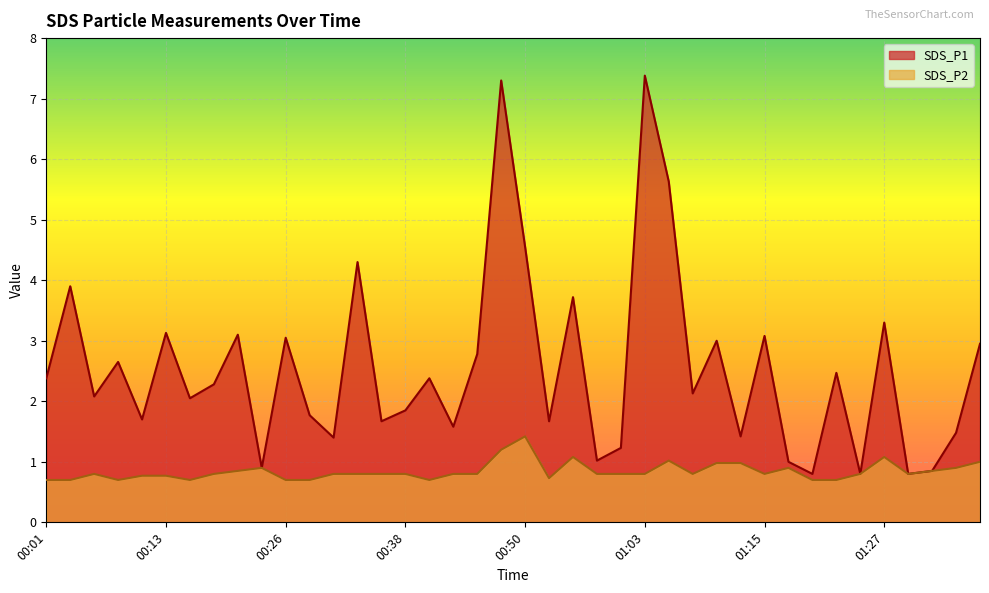

What is the lowest value of the SDS_P1 series?

0.8